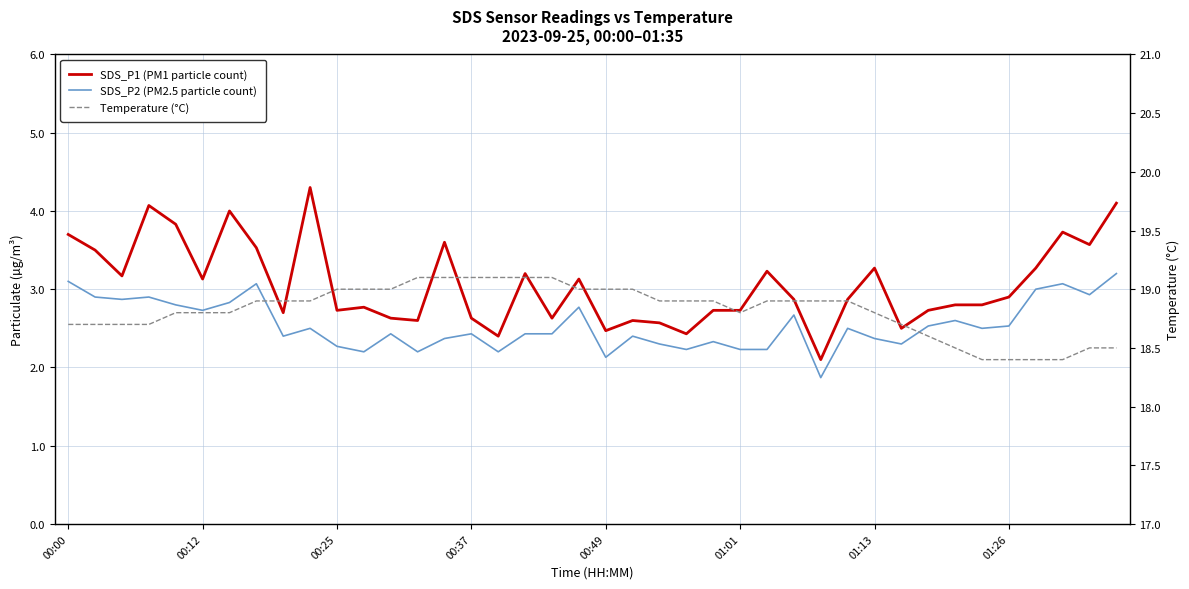

True or false: Temperature (°C) has more than 0 points higher than both neighbors.

False